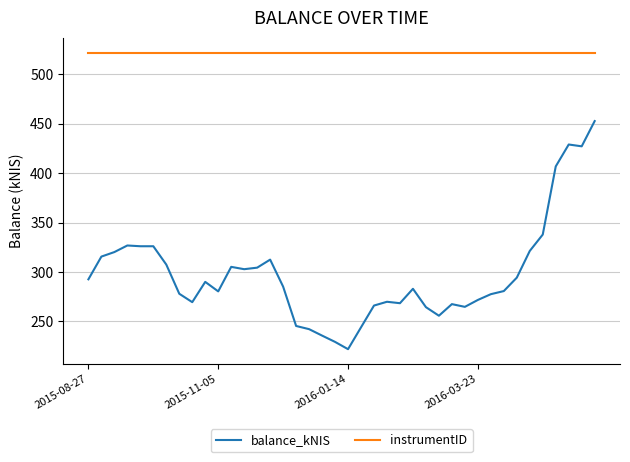

Rank the series by their maximum value, from lowest to highest.

balance_kNIS, instrumentID